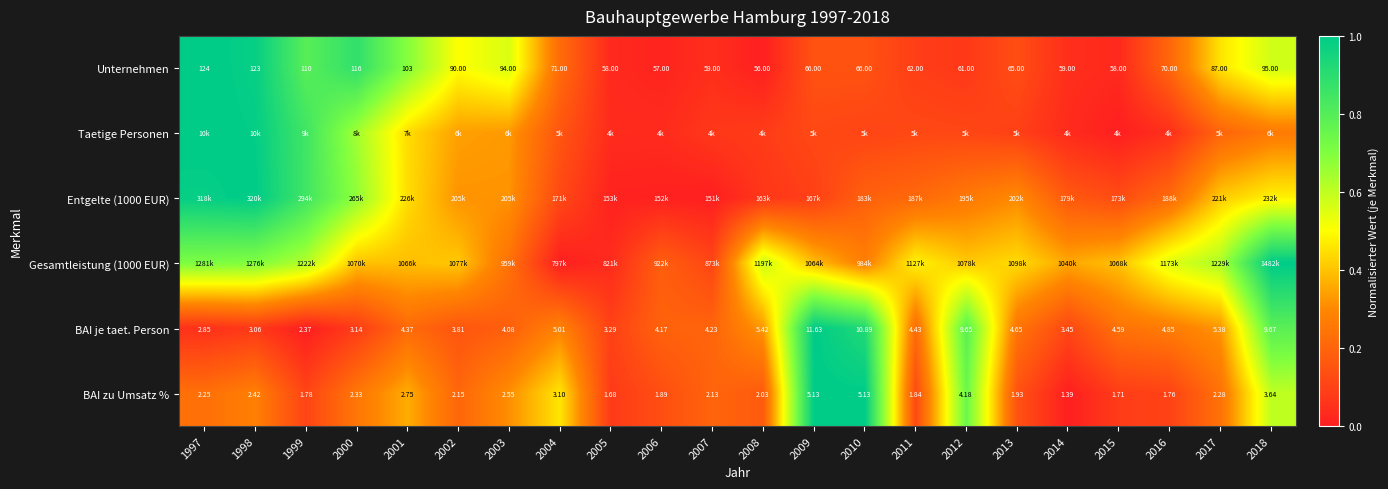

What is the maximum value shown in the chart?

1.0